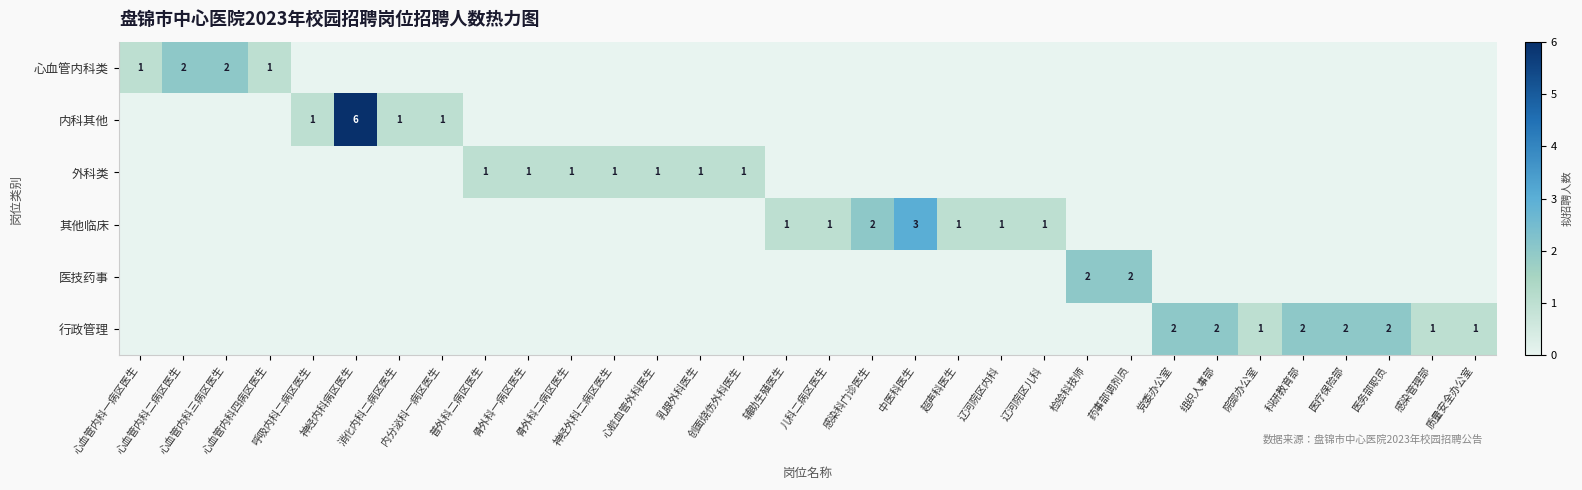

Rank the categories by 外科类 value from lowest to highest.

心血管内科一病区医生, 心血管内科二病区医生, 心血管内科三病区医生, 心血管内科四病区医生, 呼吸内科二病区医生, 神经内科病区医生, 消化内科二病区医生, 内分泌科一病区医生, 辅助生殖医生, 儿科二病区医生, 感染科门诊医生, 中医科医生, 超声科医生, 辽河院区内科, 辽河院区儿科, 检验科技师, 药事部调剂员, 党委办公室, 组织人事部, 院部办公室, 科研教育部, 医疗保险部, 医务部职员, 感染管理部, 质量安全办公室, 普外科二病区医生, 骨外科一病区医生, 骨外科二病区医生, 神经外科二病区医生, 心脏血管外科医生, 乳腺外科医生, 创面烧伤外科医生